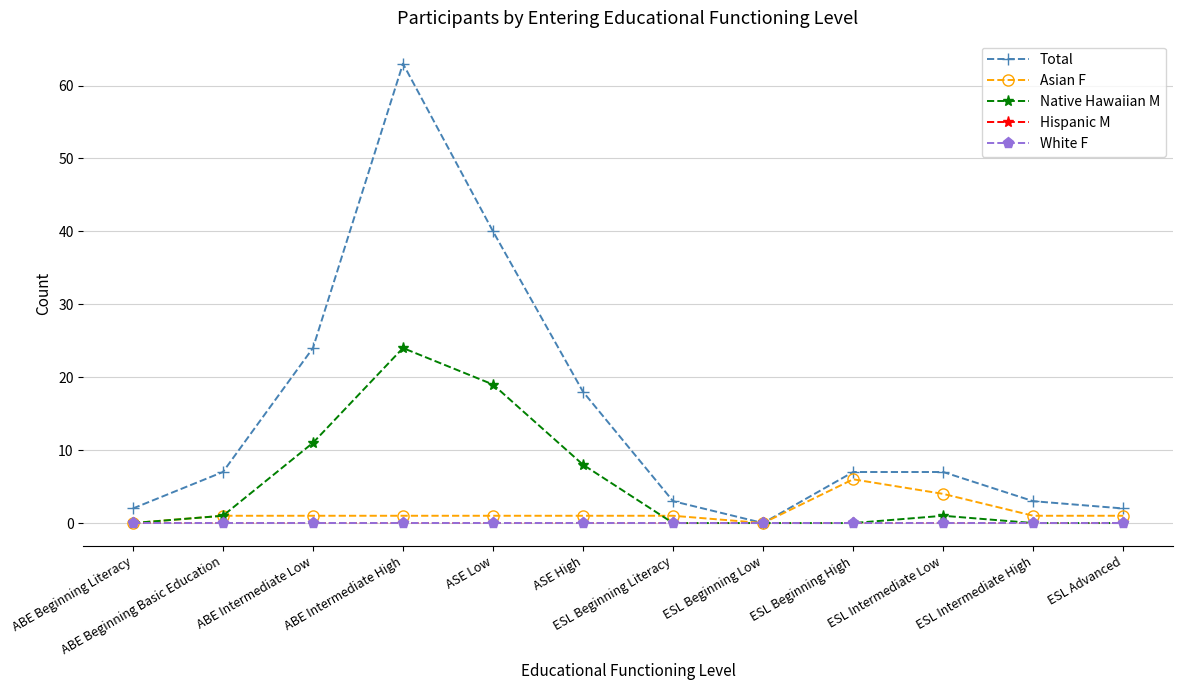

Reading left to right, list all the values displayed in this chart.

Total: 2	7	24	63	40	18	3	0	7	7	3	2
Asian F: 0	1	1	1	1	1	1	0	6	4	1	1
Native Hawaiian M: 0	1	11	24	19	8	0	0	0	1	0	0
Hispanic M: 0	0	0	0	0	0	0	0	0	0	0	0
White F: 0	0	0	0	0	0	0	0	0	0	0	0